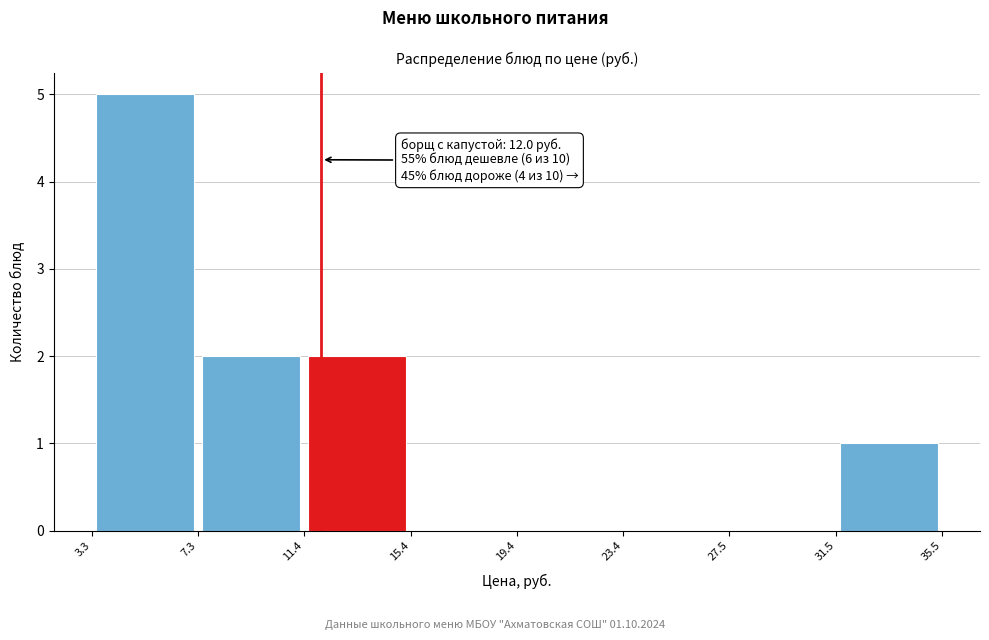

Which range on the x-axis has the tallest bar?

3.3 to 7.3